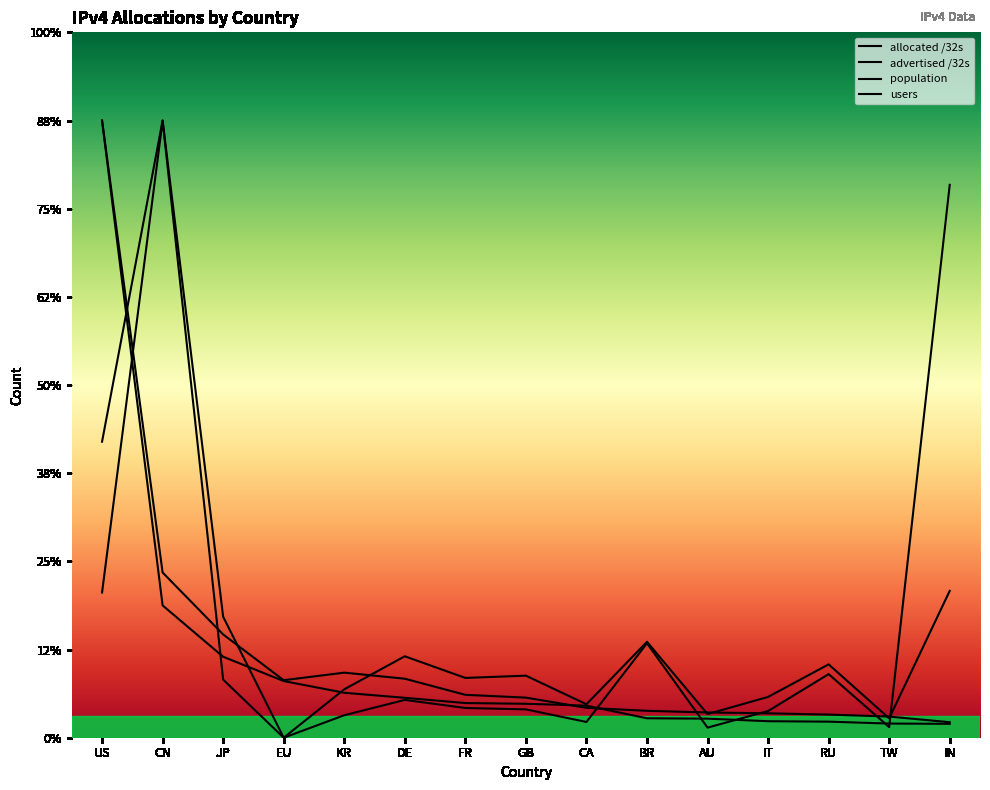

The value of users at CN is 1400000000.0. True or false?

True